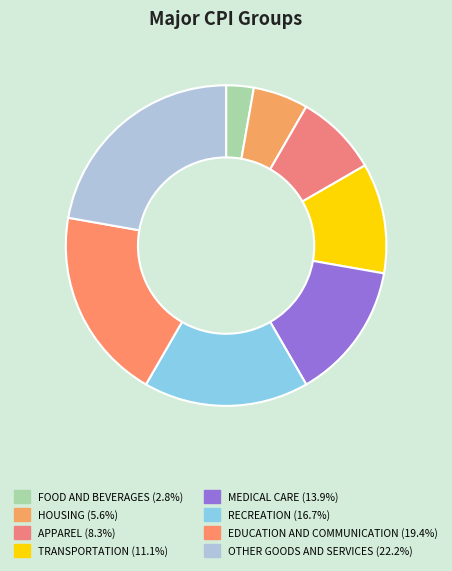

The APPAREL slice represents 1% of the pie. True or false?

False